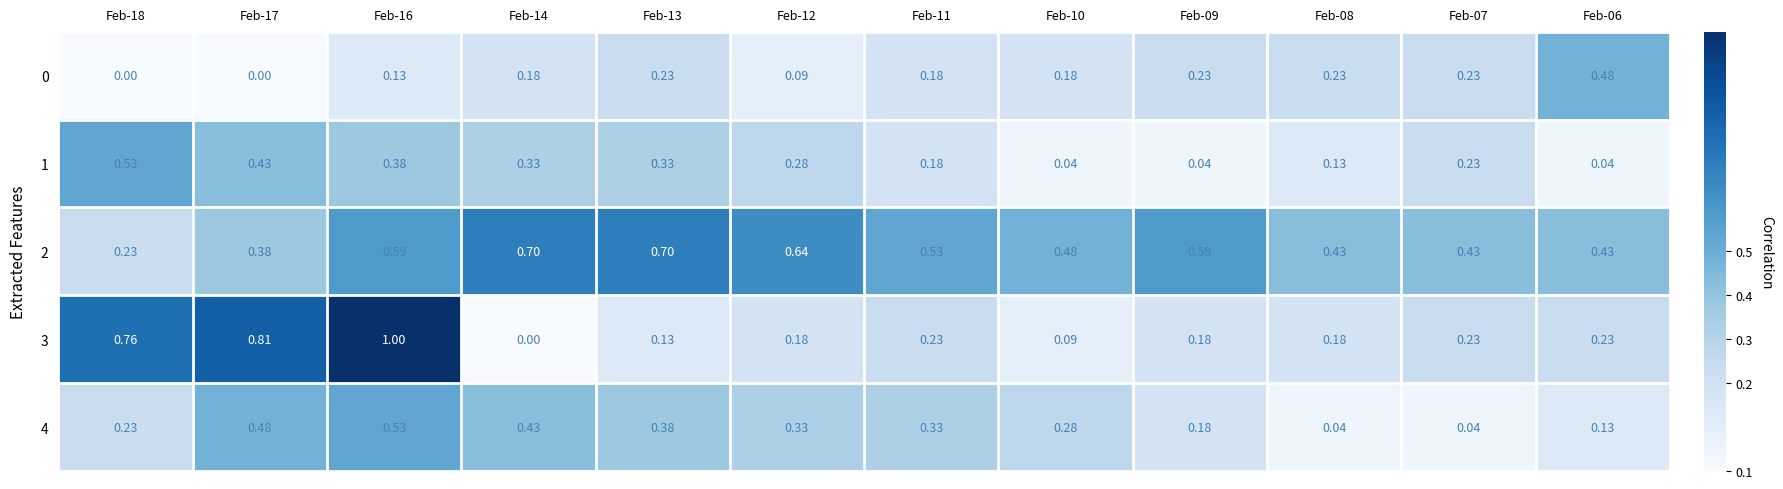

At how many categories does at least one series exceed 0?

12